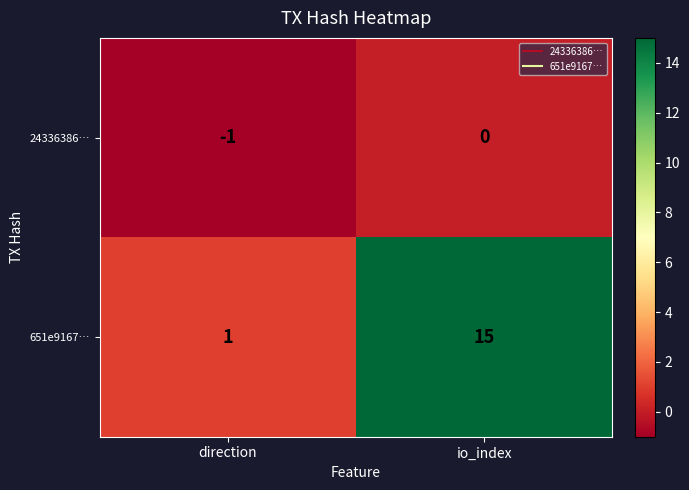

Rank the series at io_index from highest to lowest value.

651e9167…, 24336386…